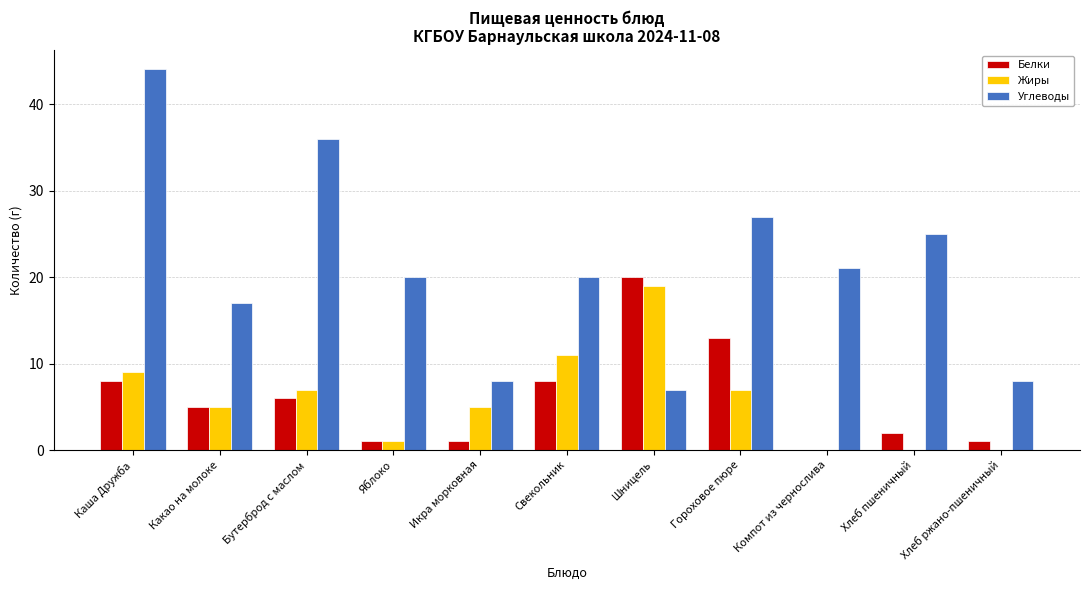

Which series changed the most between Каша Дружба and Шницель?

Углеводы